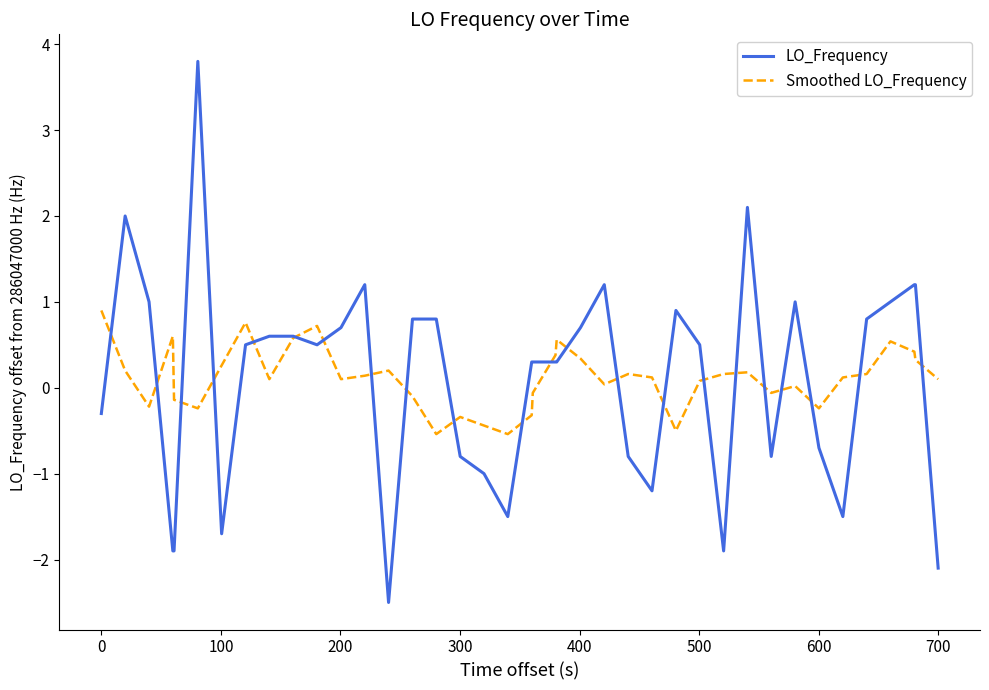

List the series in order of their peak value, lowest first.

Smoothed LO_Frequency, LO_Frequency